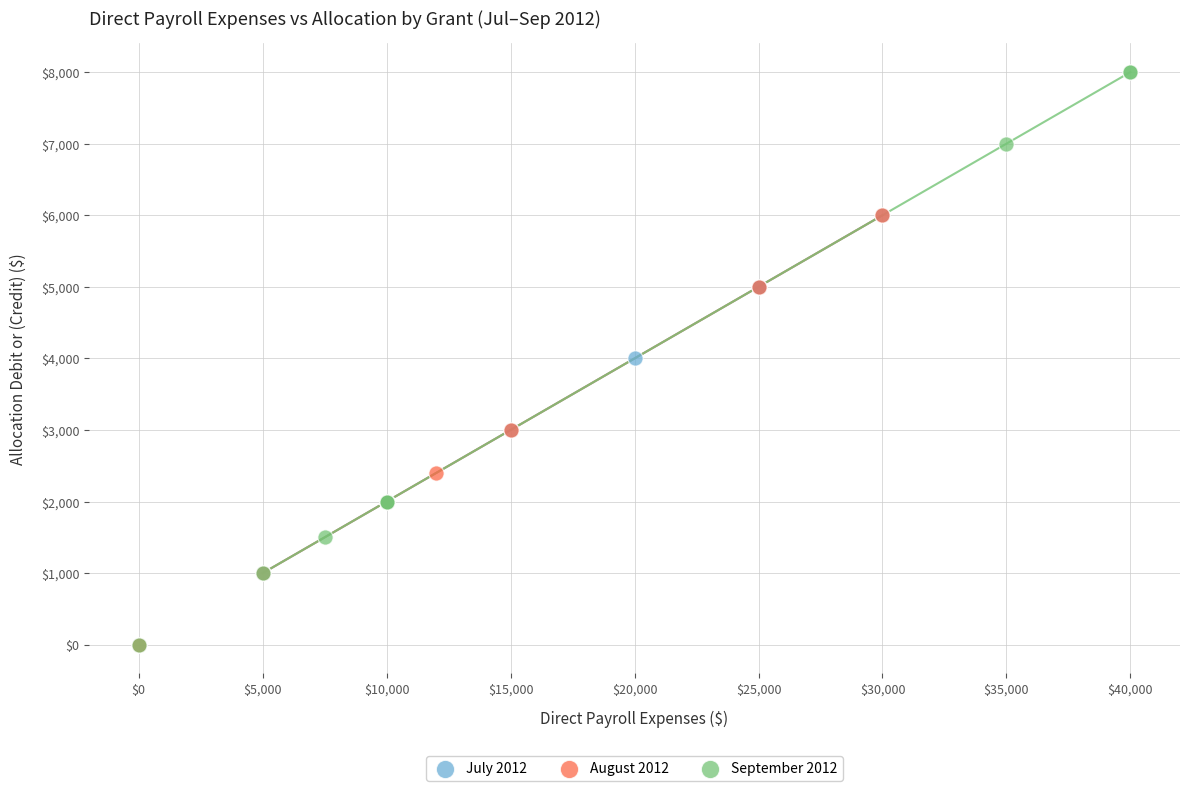

Which series reaches the maximum Y coordinate?

September 2012